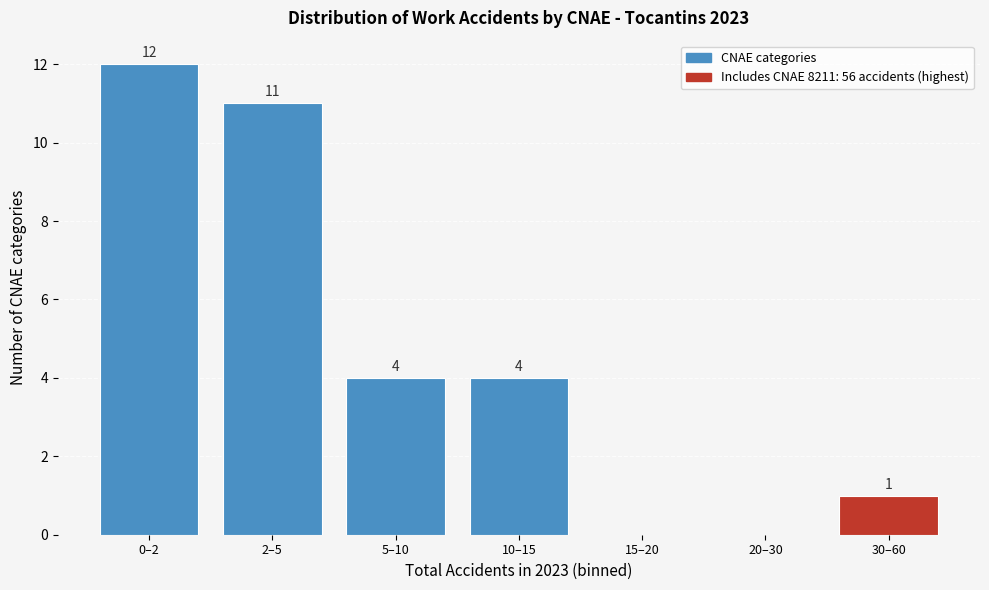

Reading right to left, transcribe all the data shown in this chart.

30–60=1	20–30=0	15–20=0	10–15=4	5–10=4	2–5=11	0–2=12